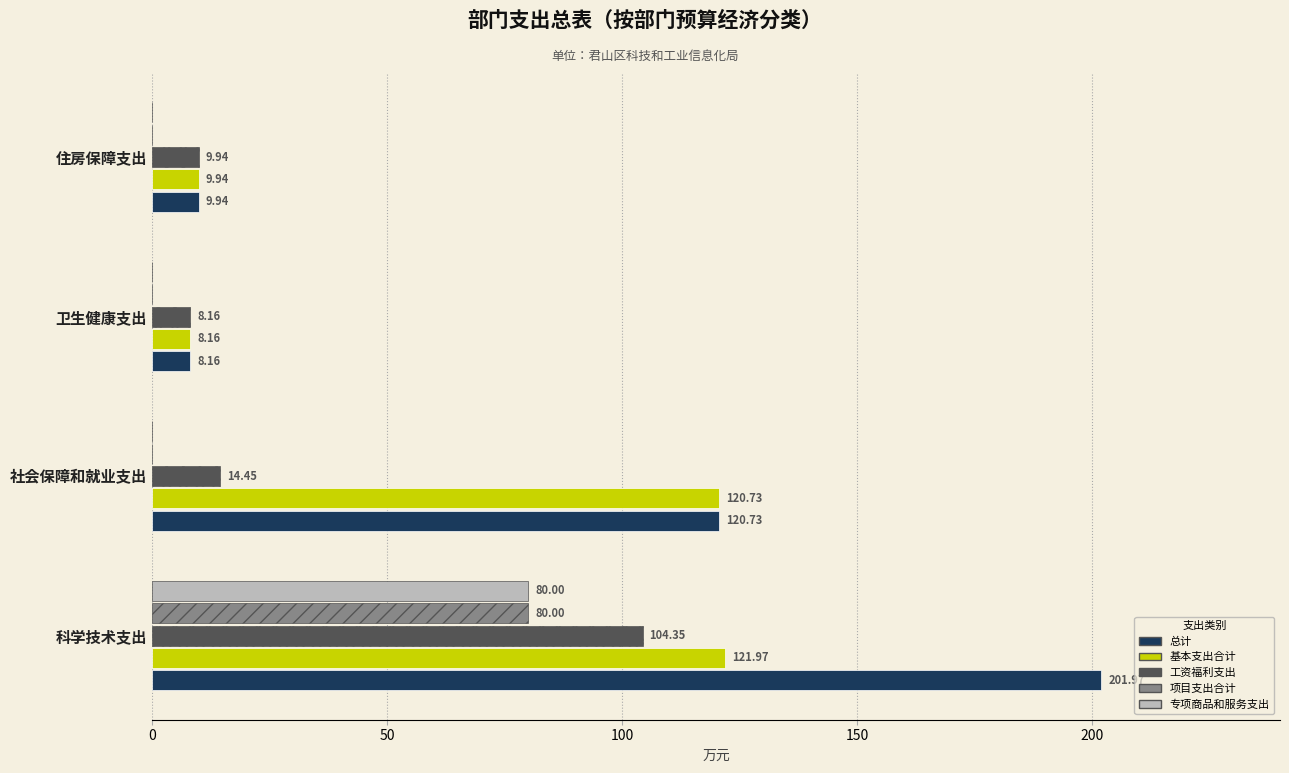

Between 科学技术支出 and 社会保障和就业支出, which series saw the biggest shift?

工资福利支出